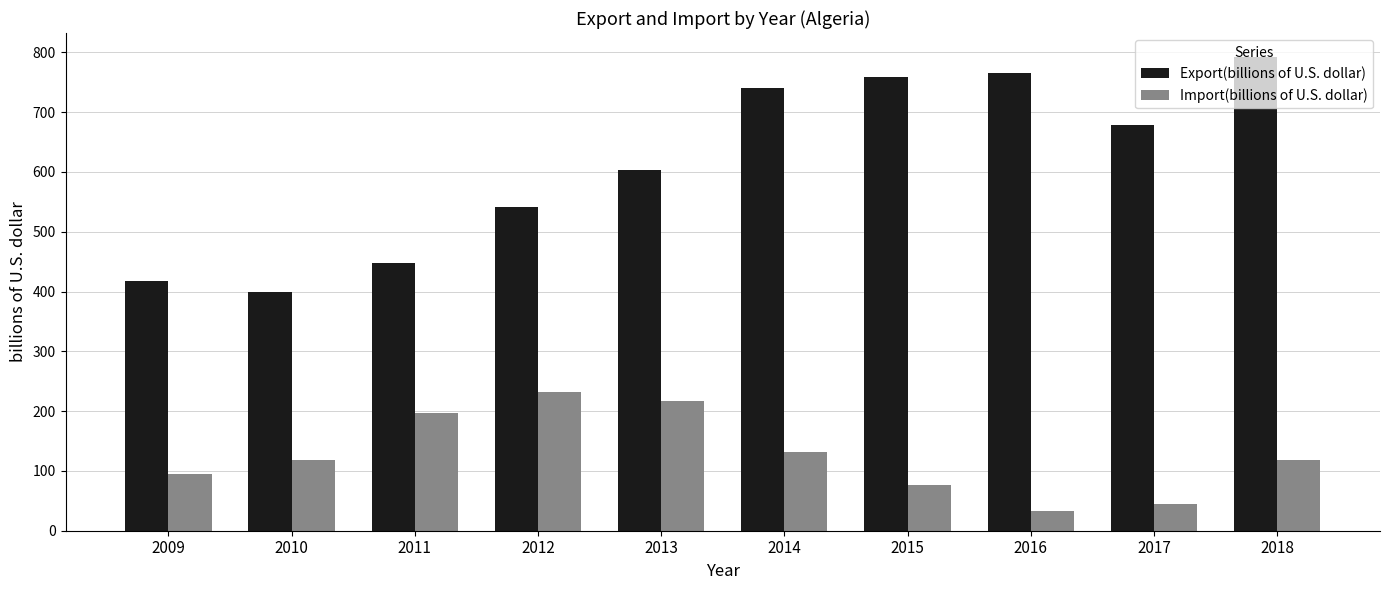

What is the difference between the Import(billions of U.S. dollar) values at 2017 and 2016?

11.6